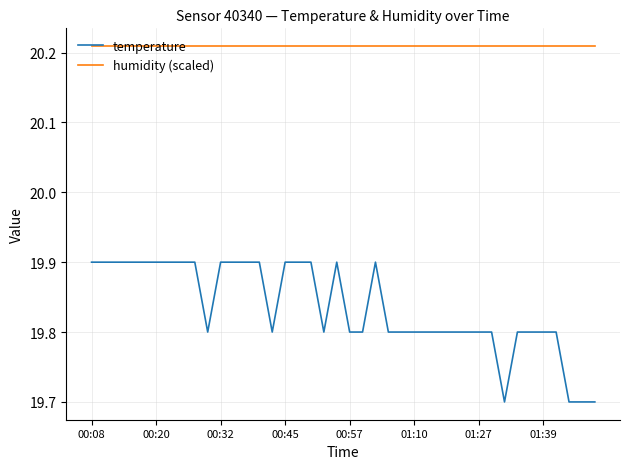

Does the chart have visible grid lines?

Yes